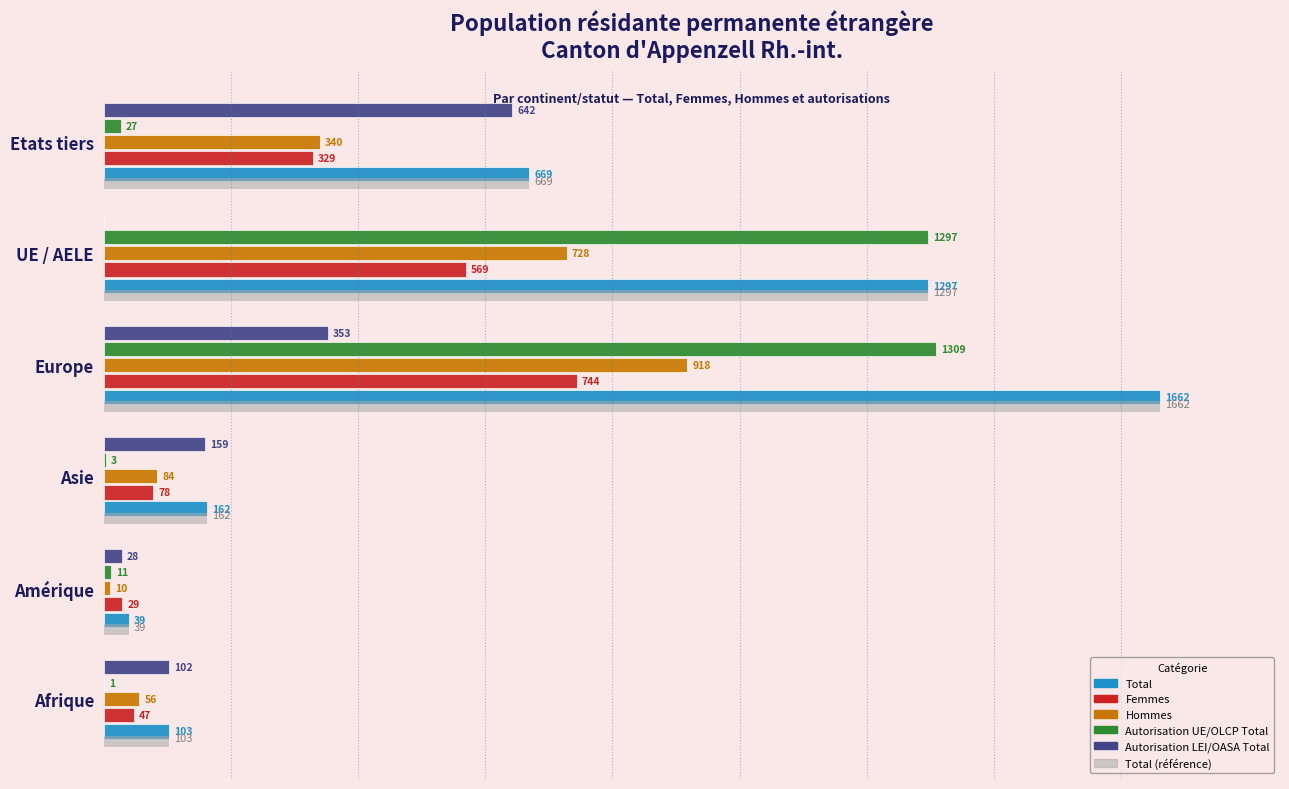

How many values in the Autorisation UE/OLCP Total series exceed 27?

2